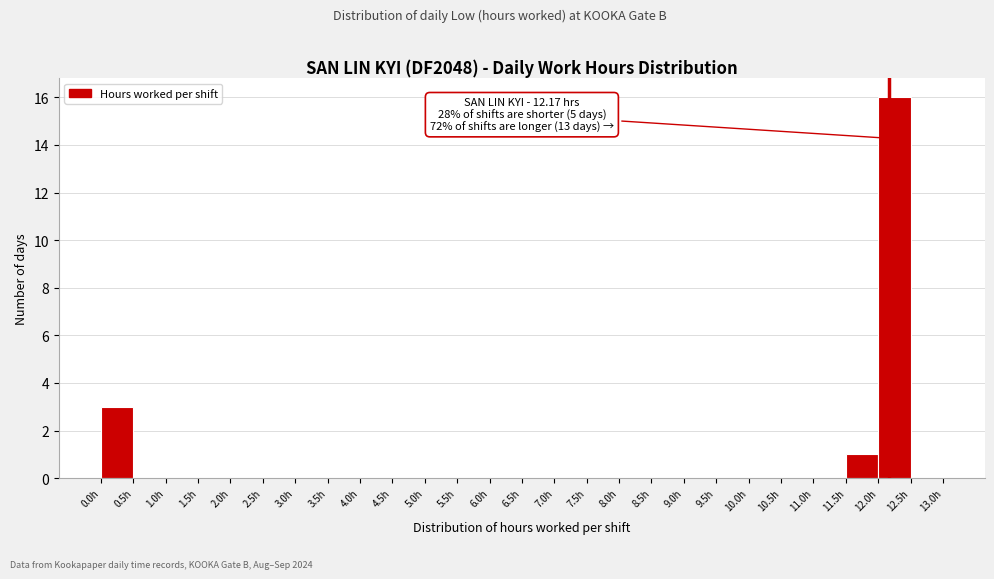

Which range on the x-axis has the tallest bar?

12.0 to 12.5